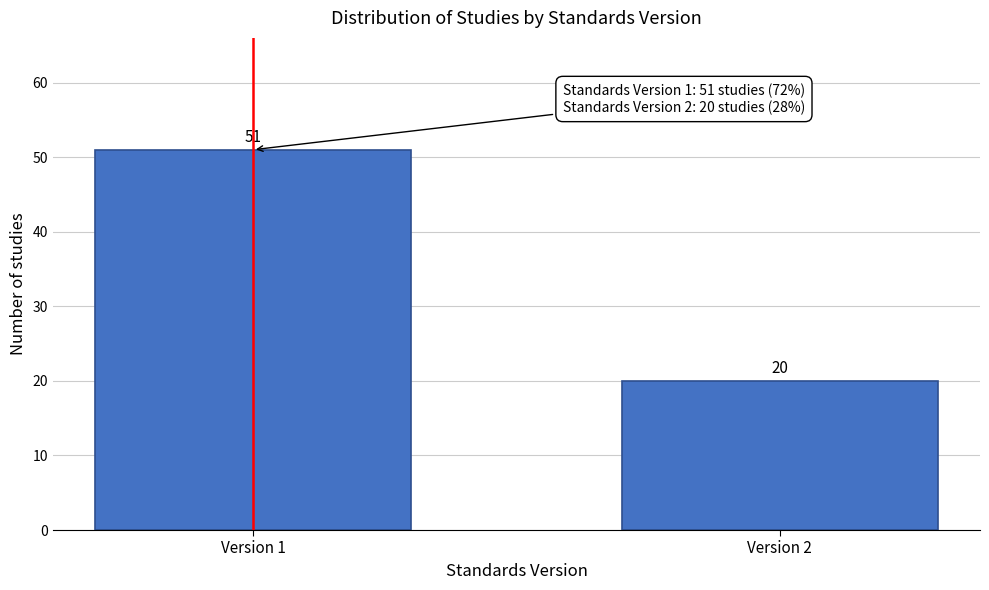

Reading right to left, transcribe all the data shown in this chart.

Version 2=20	Version 1=51